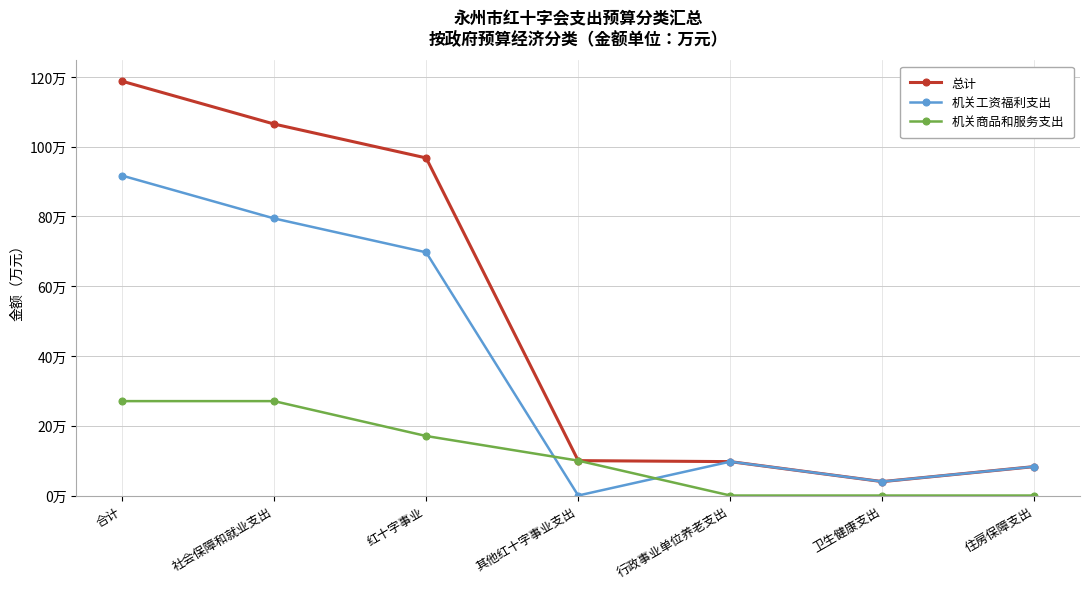

Rank the series by their average value, from highest to lowest.

总计, 机关工资福利支出, 机关商品和服务支出